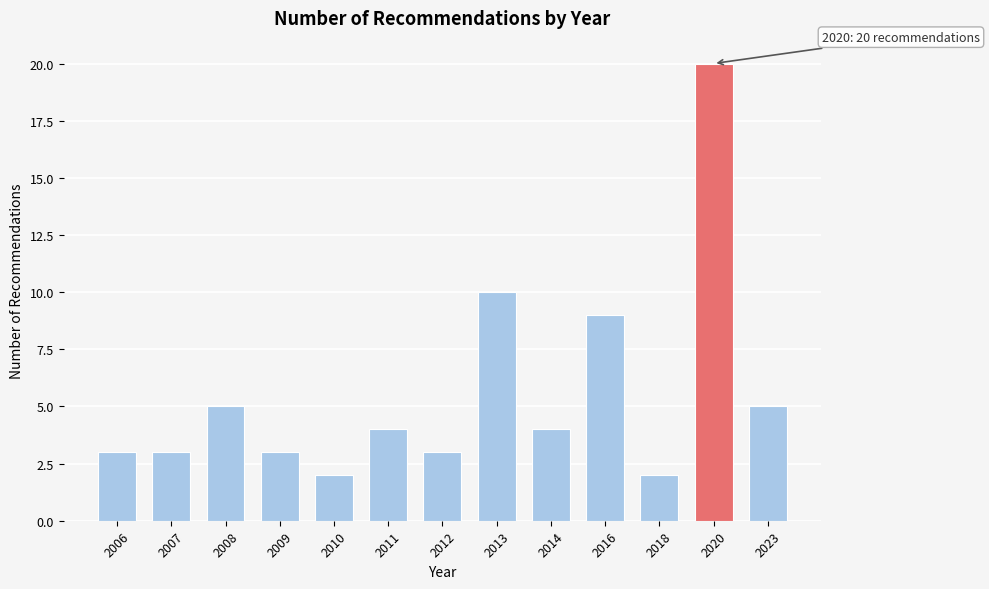

Reading right to left, extract all data points from this chart.

2023=5	2020=20	2018=2	2016=9	2014=4	2013=10	2012=3	2011=4	2010=2	2009=3	2008=5	2007=3	2006=3